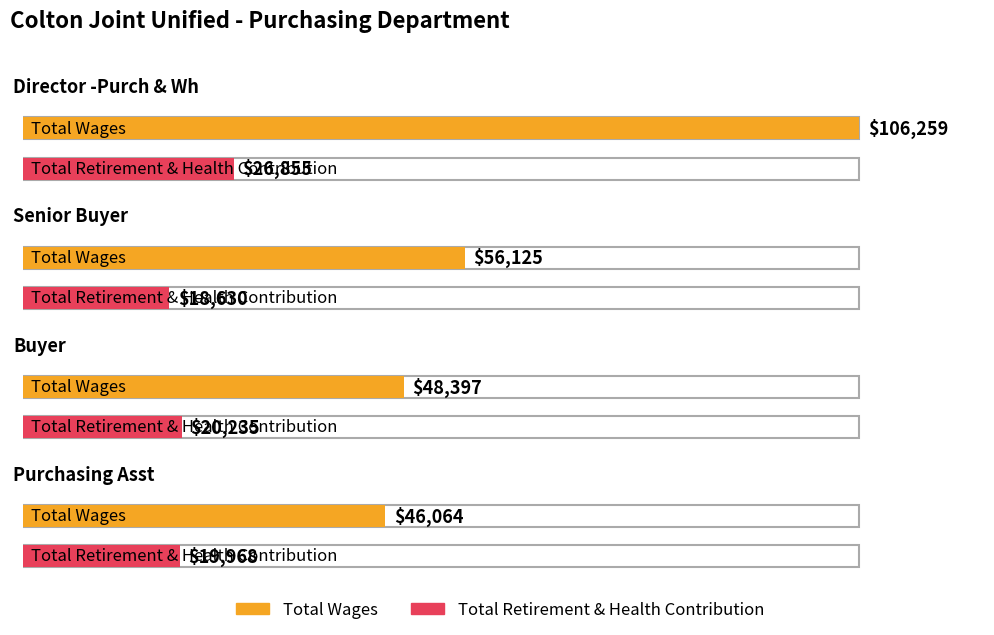

Which series has the widest spread of values?

Total Wages